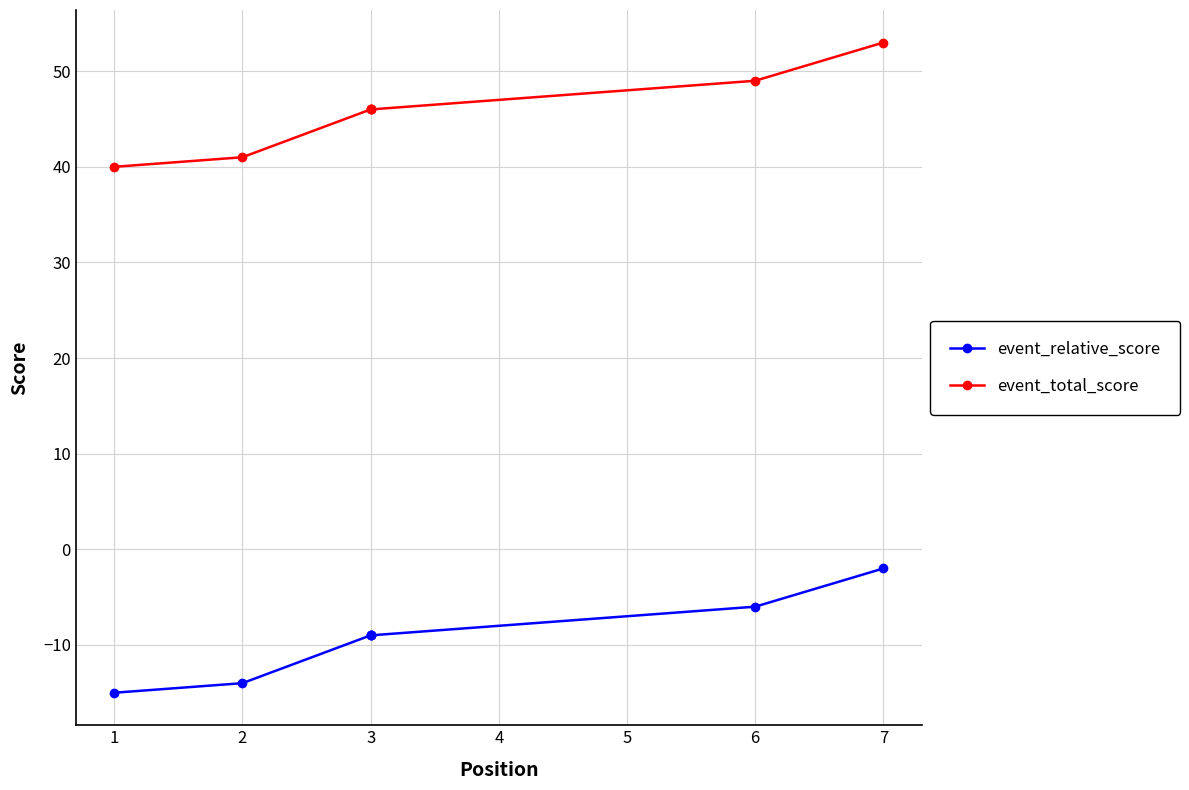

True or false: event_total_score and event_relative_score intersect in this chart.

False